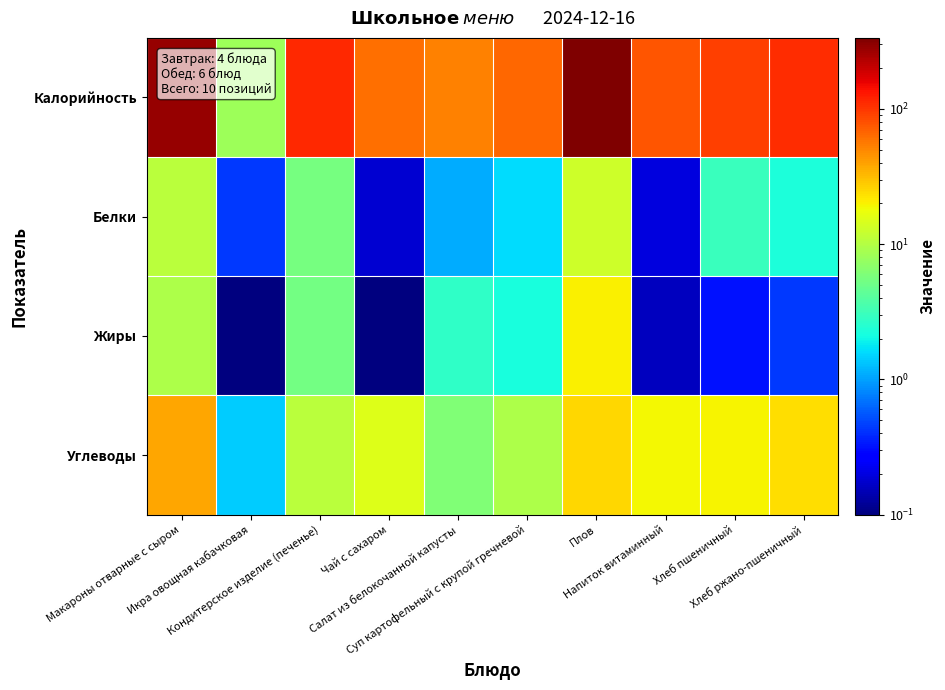

Which label corresponds to the smallest value in the chart?

Чай с сахаром